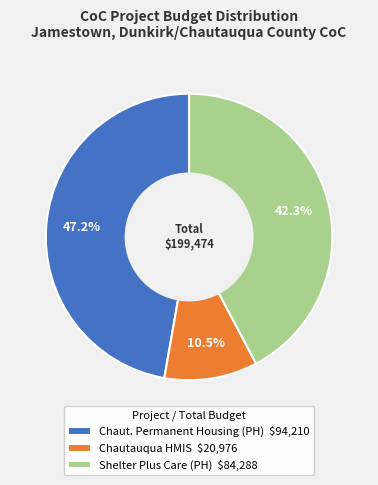

Does Shelter Plus Care (PH) represent more than half of the total?

No